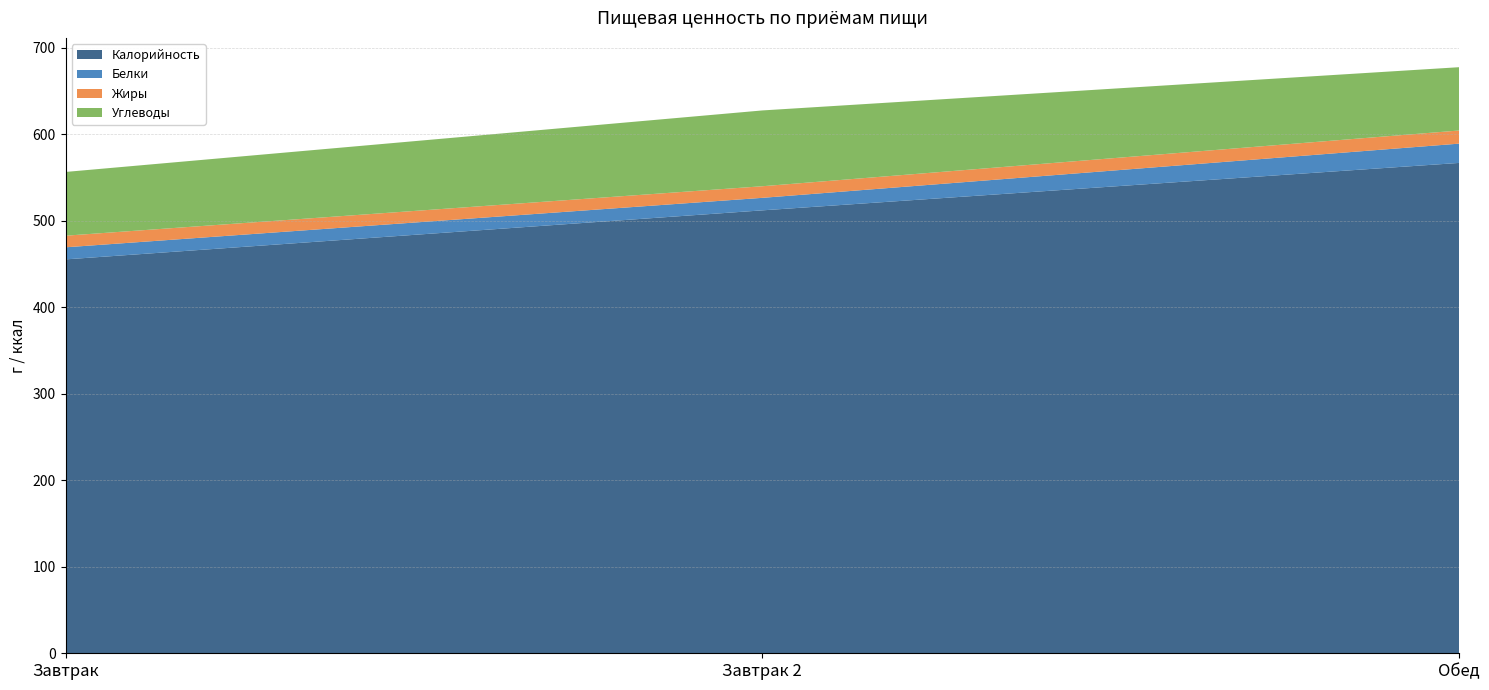

Reading right to left, transcribe all the data shown in this chart.

Калорийность: 566.7	511.9	455.2
Белки: 22.3	14.5	14.0
Жиры: 15.2	13.4	13.4
Углеводы: 73.2	87.6	73.7